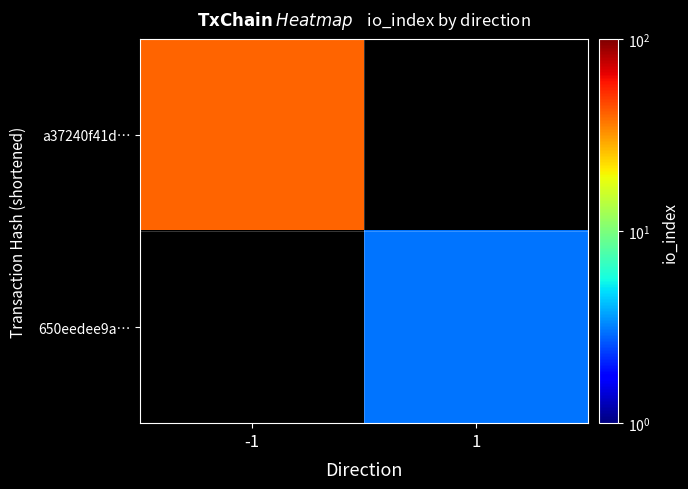

How many values in a37240f41d… are above zero?

1